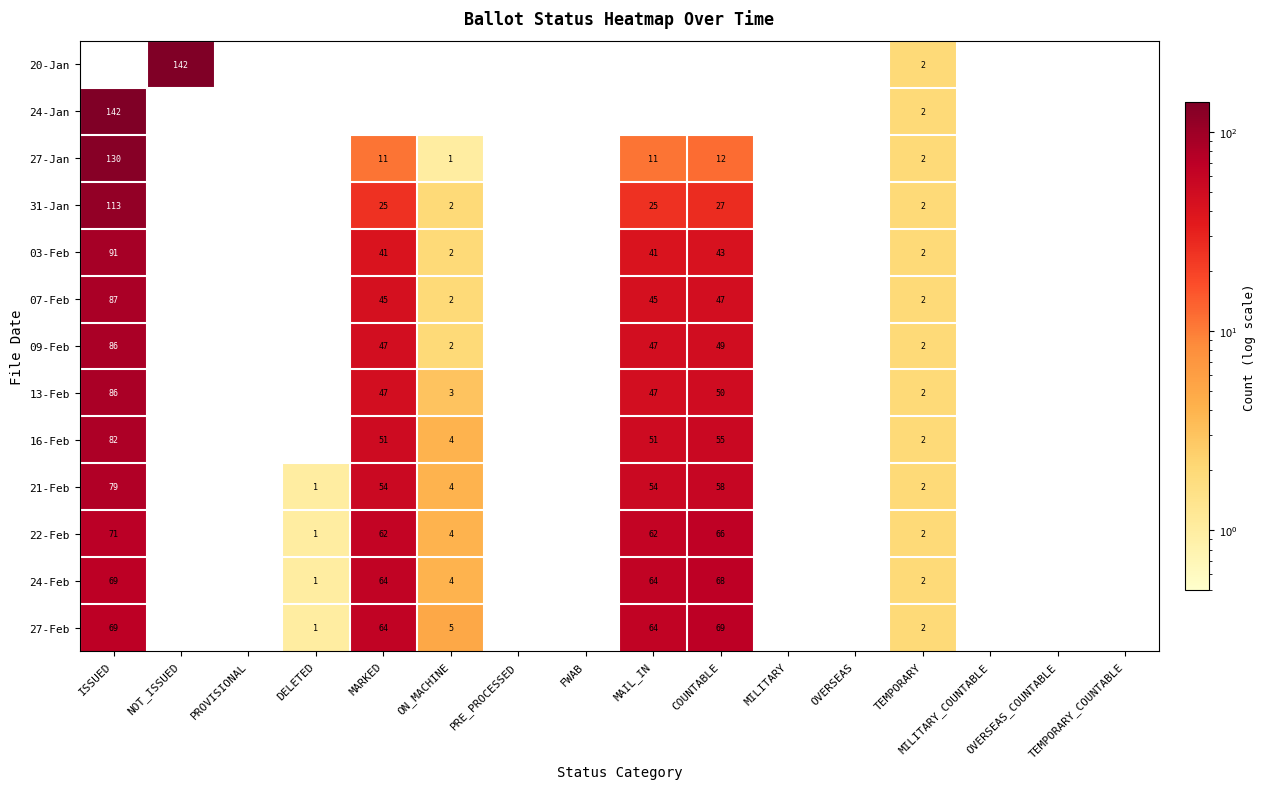

True or false: 07-Feb has a value of 72 at MARKED.

False